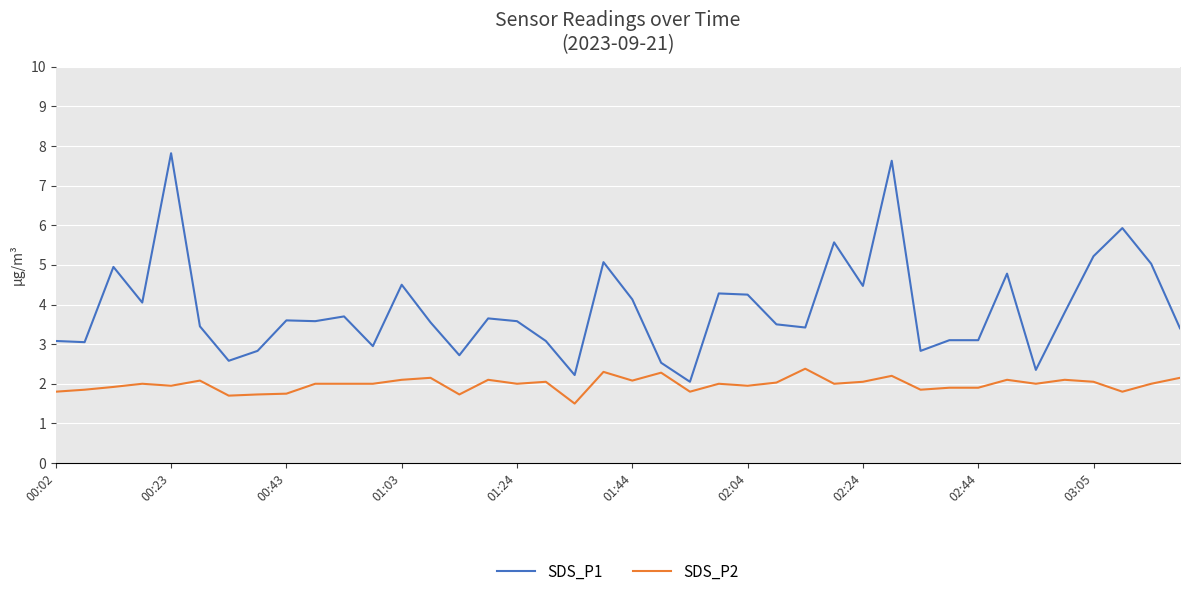

True or false: SDS_P1 and SDS_P2 cross at least once.

False